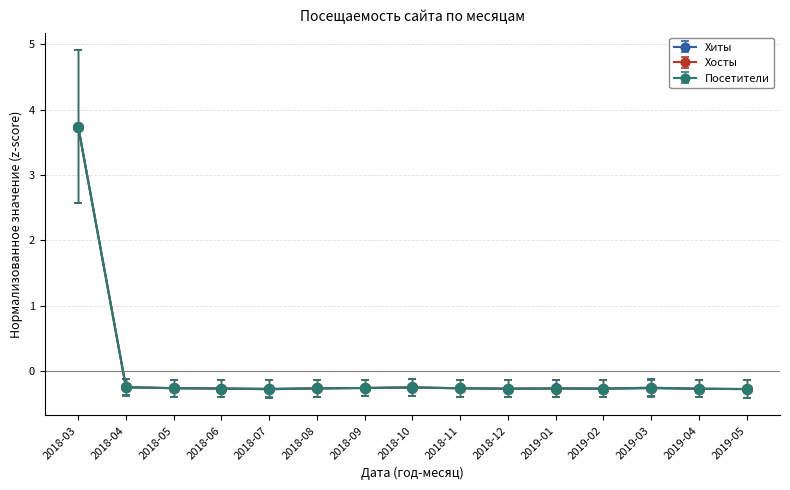

At how many categories does at least one series exceed 0?

1